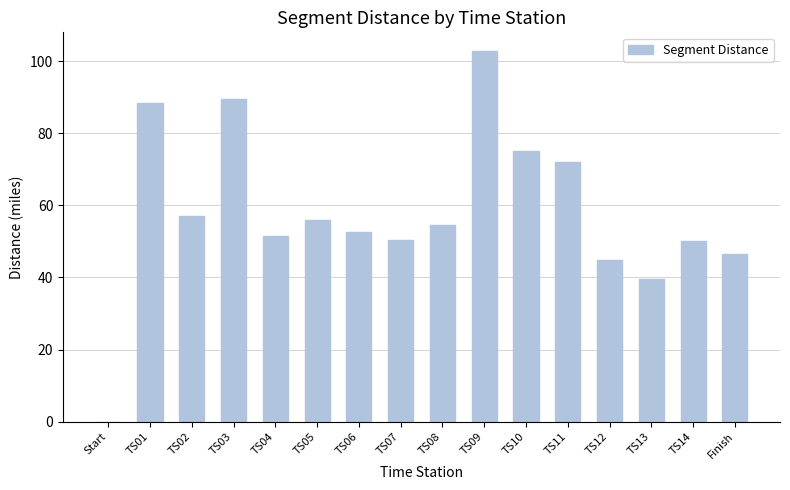

Which label corresponds to the largest value in the chart?

TS09